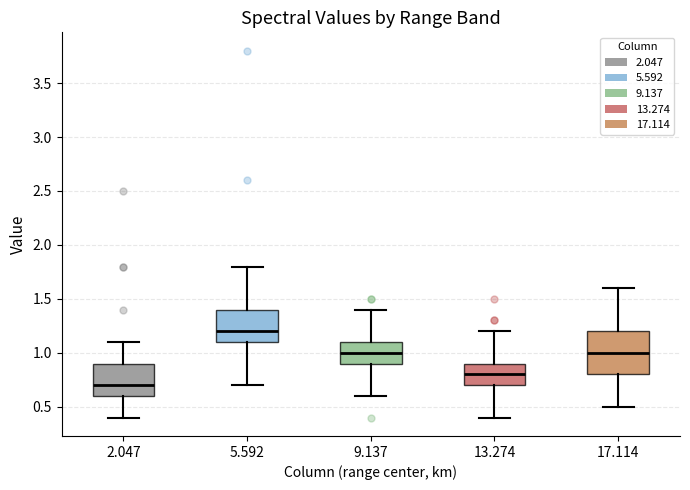

Which box has the highest median line?

5.592